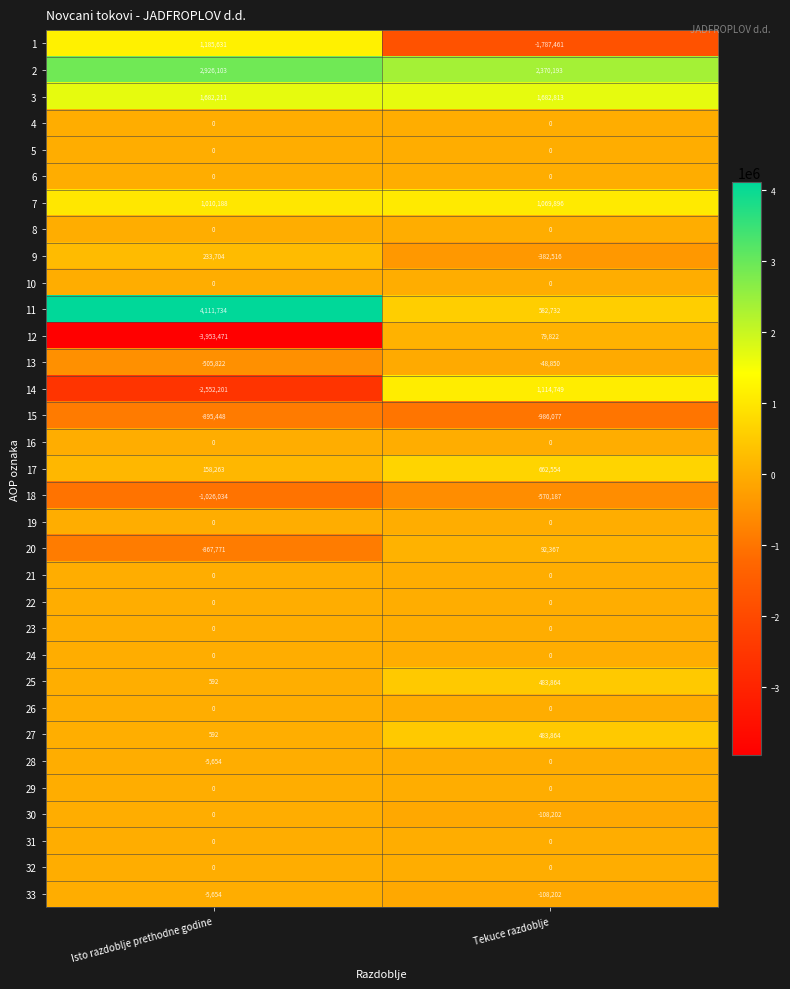

At which category is the sum across all series the highest?

Tekuce razdoblje